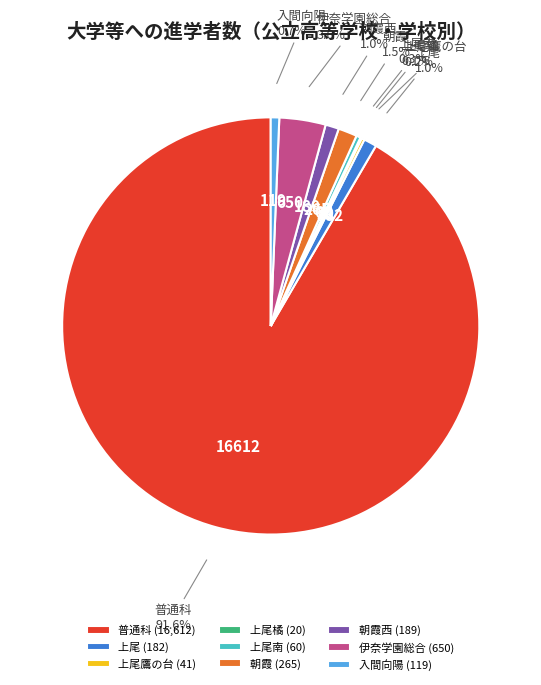

Do 入間向陽 and 上尾 together represent more than half of the pie?

No